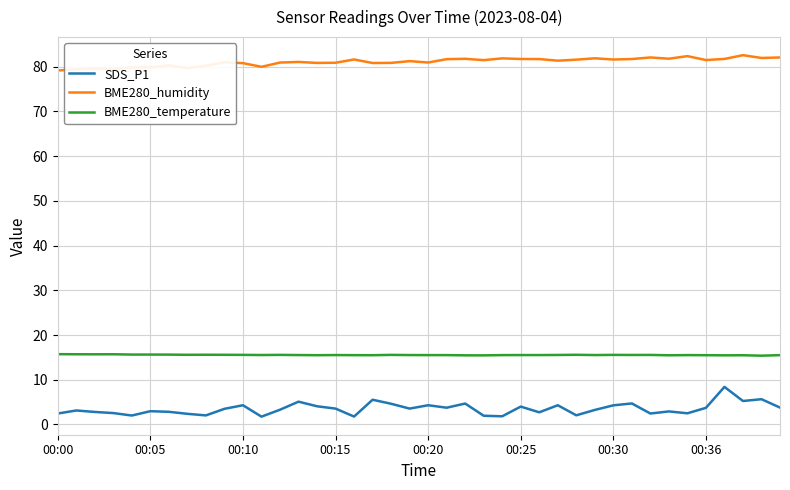

Which series has the widest spread of values?

SDS_P1